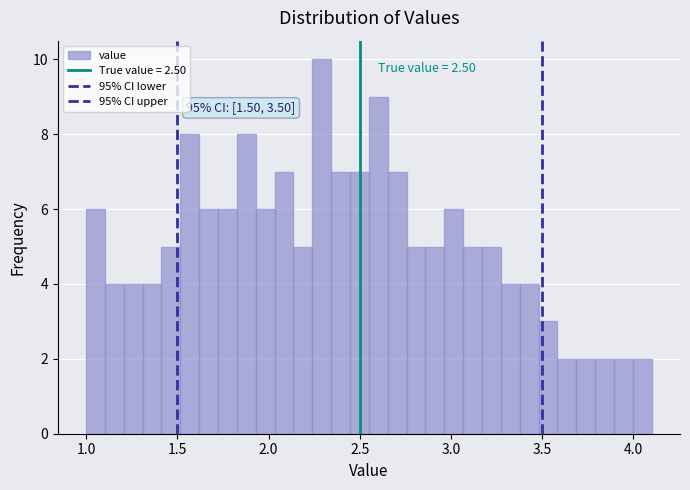

Around what value on the x-axis is the tallest bar? Give the approximate position of its centre, as read against the axis.

2.30